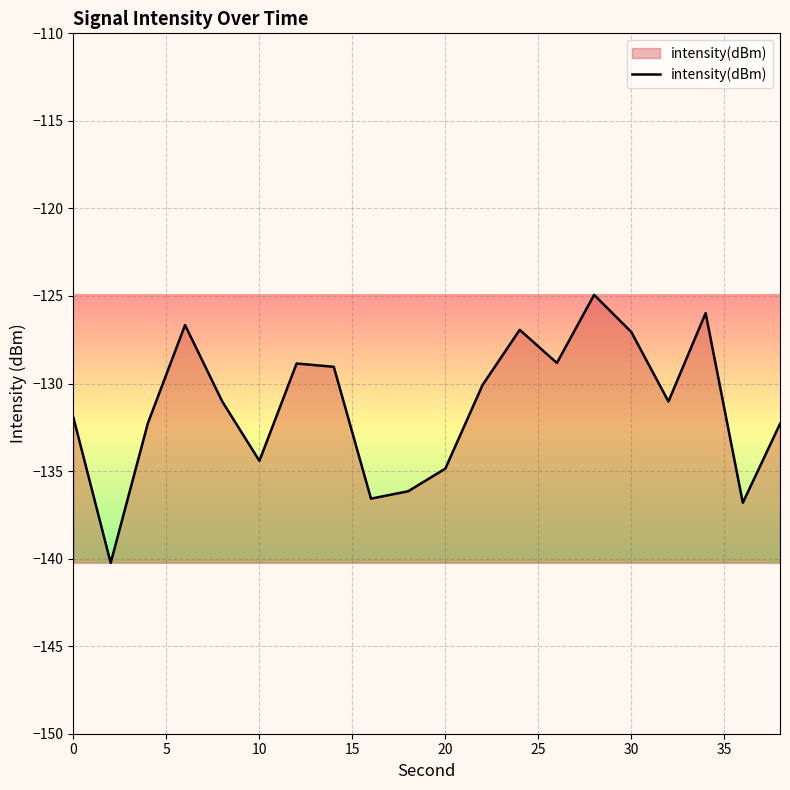

True or false: there are more than 0 points higher than both neighbors.

True